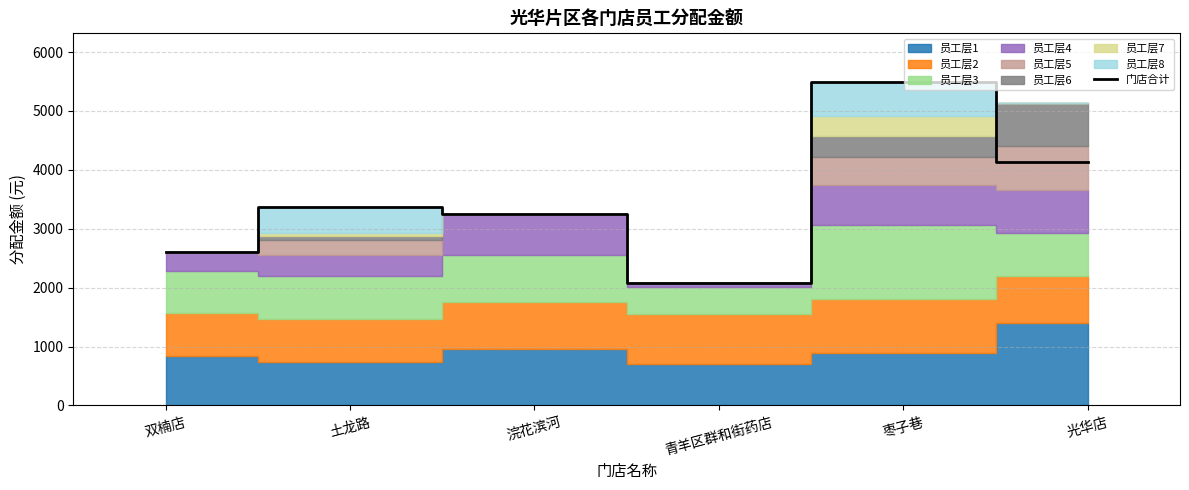

Is it true that the value at 青羊区群和街药店 is 1100.7?

False